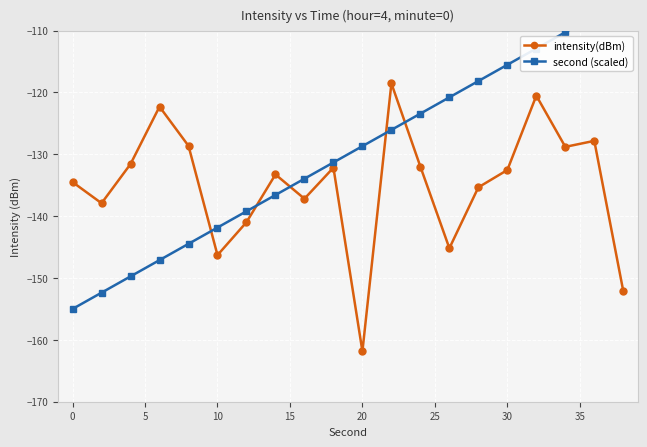

Reading right to left, what are all the values shown in this chart?

intensity(dBm): -152.1	-127.8	-128.8	-120.5	-132.5	-135.3	-145.2	-132.0	-118.5	-161.9	-132.2	-137.2	-133.3	-141.0	-146.3	-128.6	-122.3	-131.6	-137.9	-134.5
second (scaled): -105.0	-107.6	-110.3	-112.9	-115.5	-118.2	-120.8	-123.4	-126.1	-128.7	-131.3	-133.9	-136.6	-139.2	-141.8	-144.5	-147.1	-149.7	-152.4	-155.0